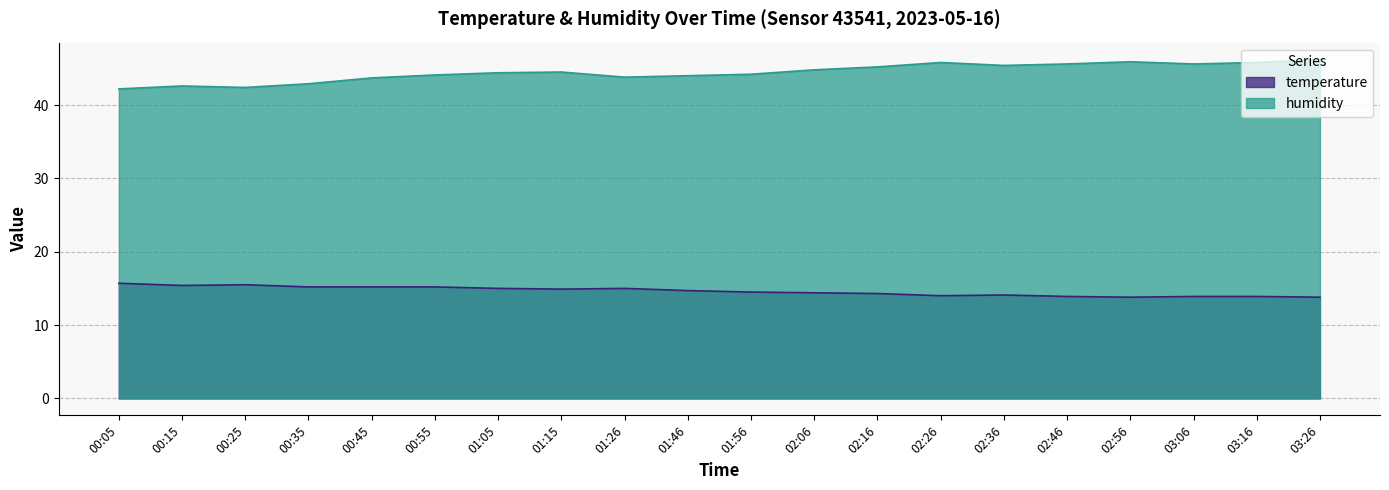

What is the sum of all temperature values?

292.4